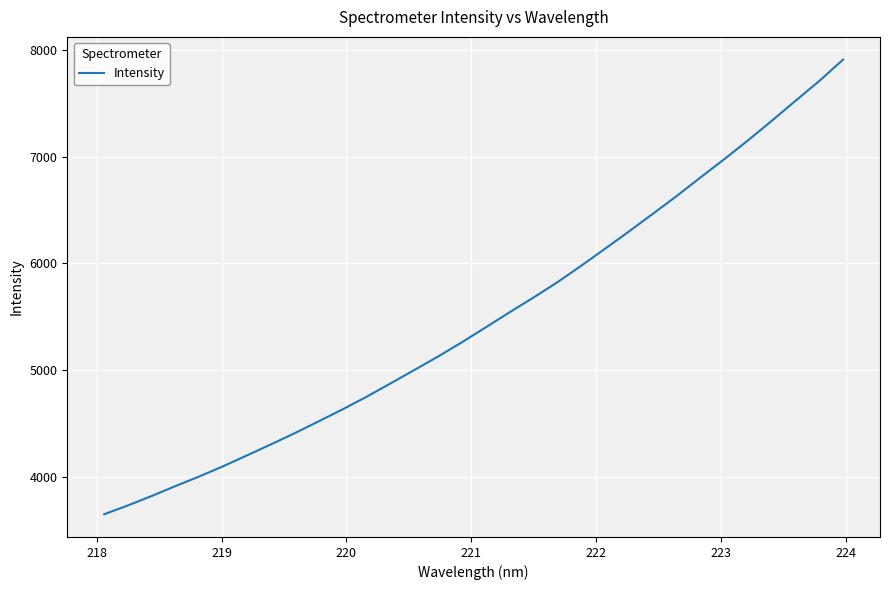

What is the smallest value displayed?

3646.6